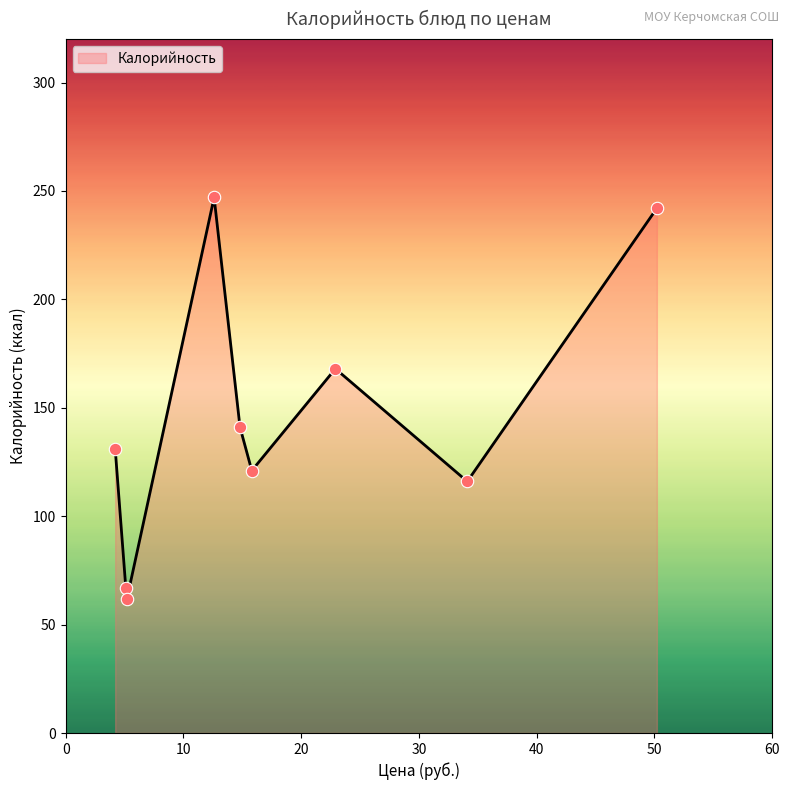

What is the difference between the maximum and minimum values?

185